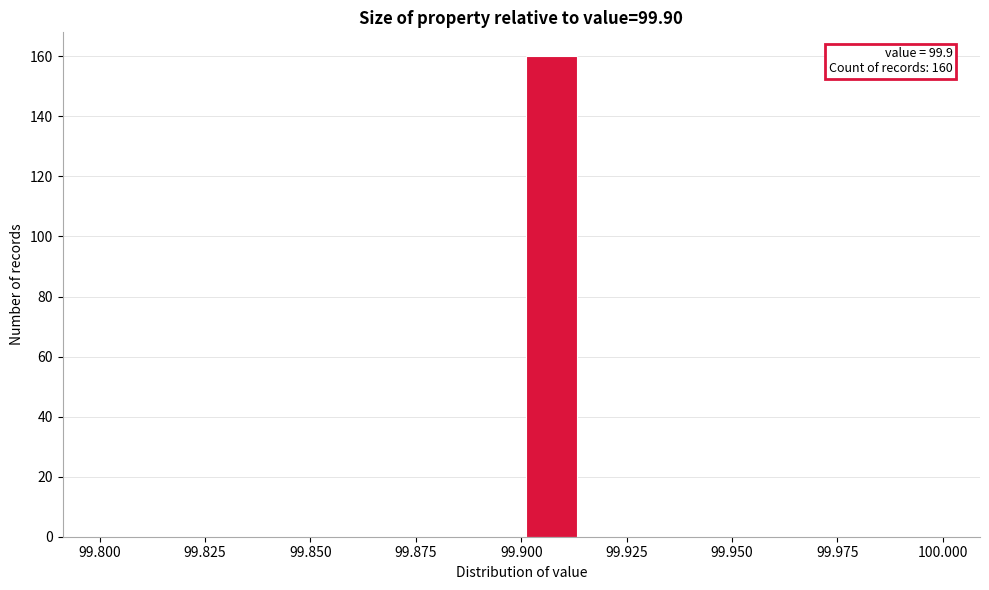

Around what value on the x-axis is the tallest bar? Give the approximate position of its centre, as read against the axis.

99.905